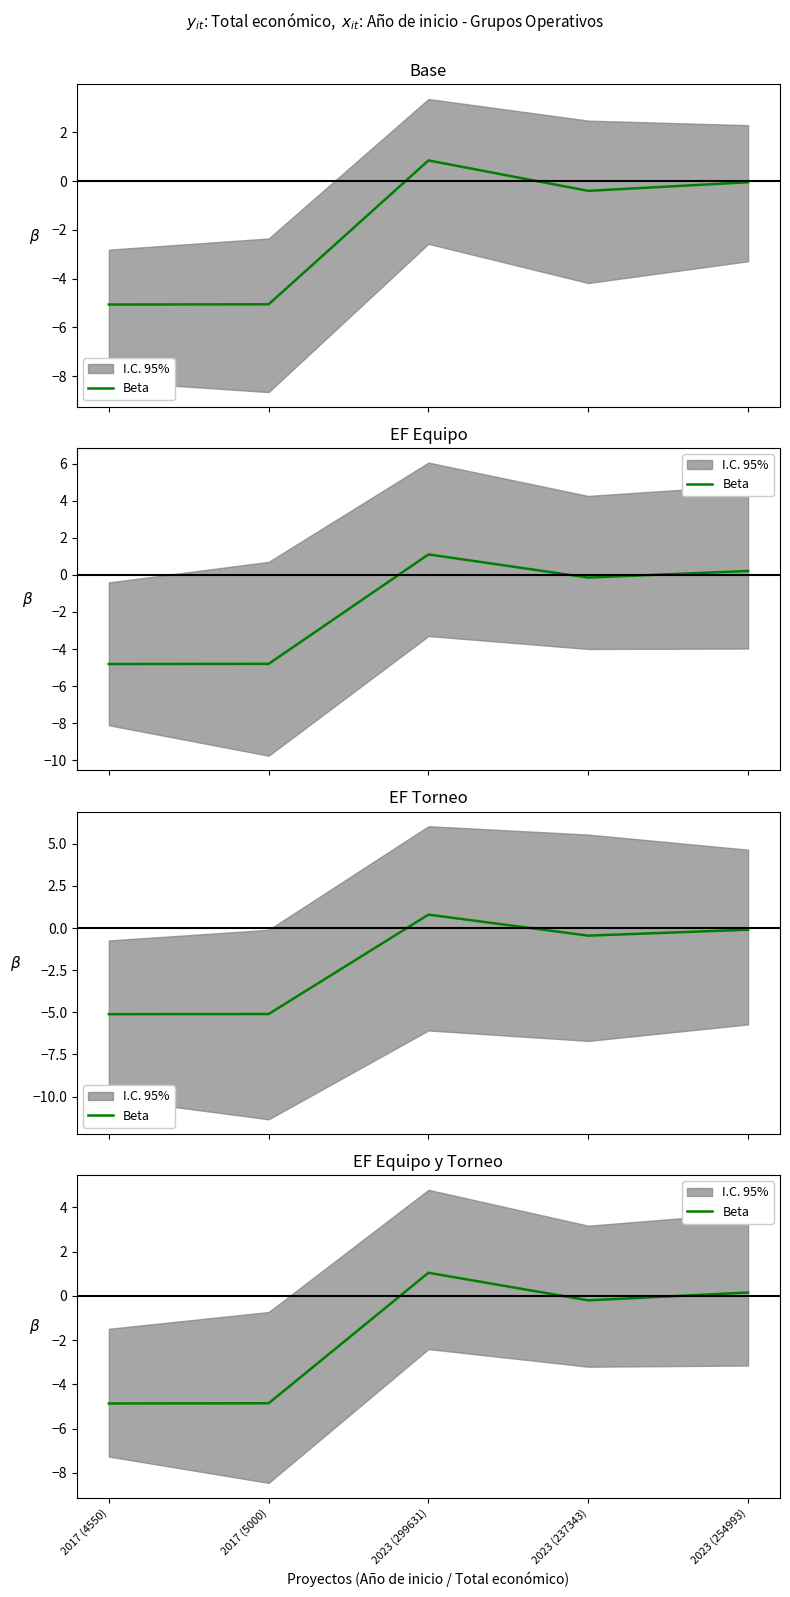

What is the sum of all values?

-8.7